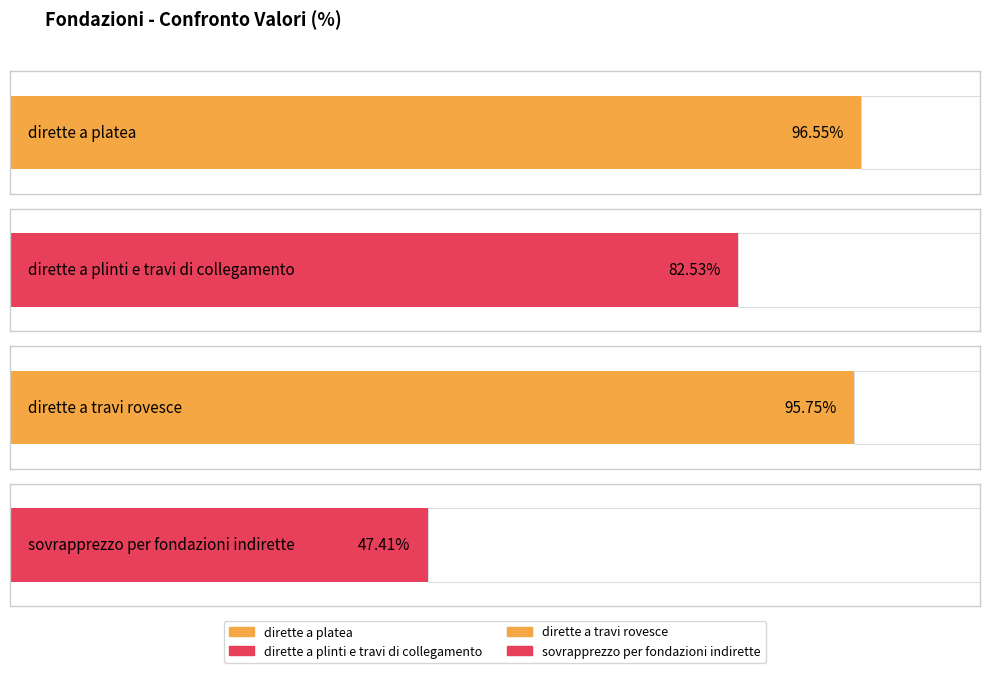

At how many categories does at least one series exceed 82?

3